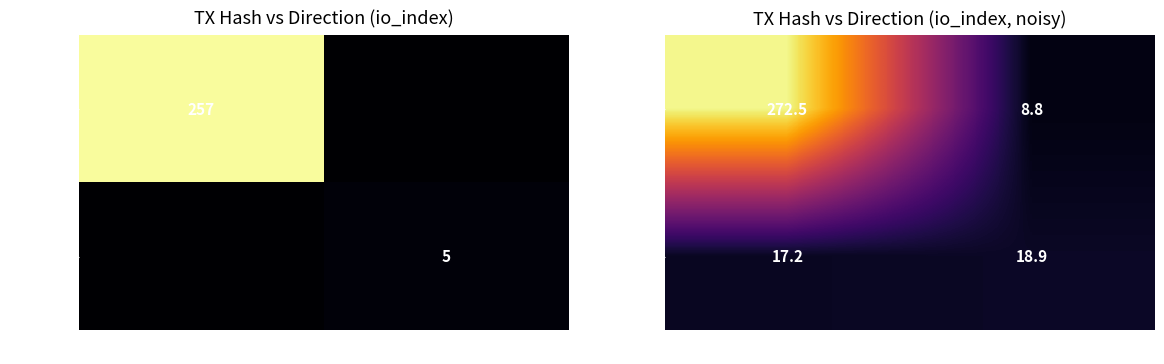

List the series in order of their peak value, lowest first.

108e6389..., 5ec41b27...